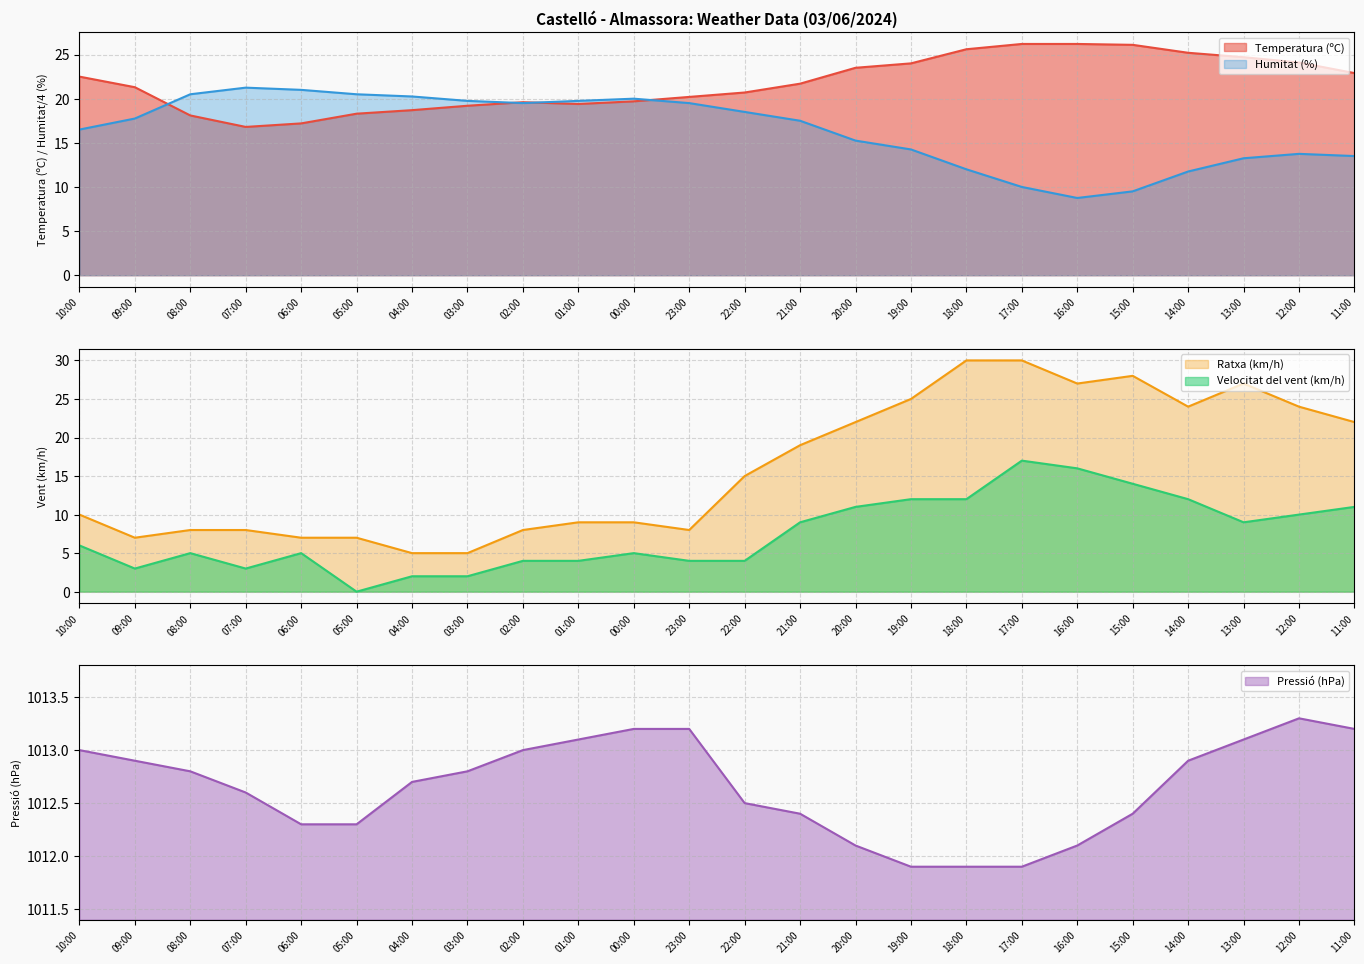

What is the difference between the Humitat (%) values at 18:00 and 17:00?

2.0